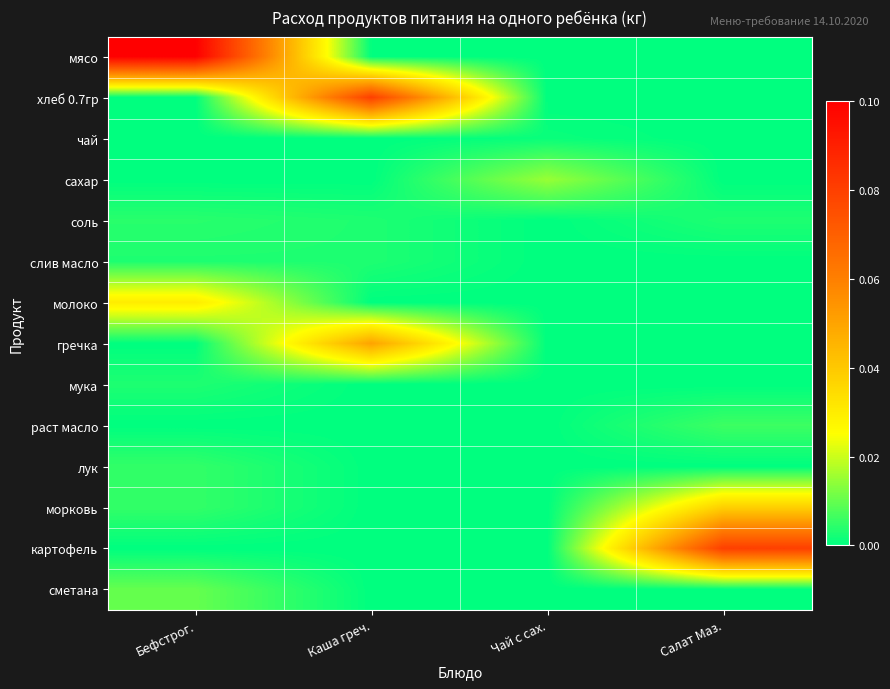

Count the number of categories in the chart.

4